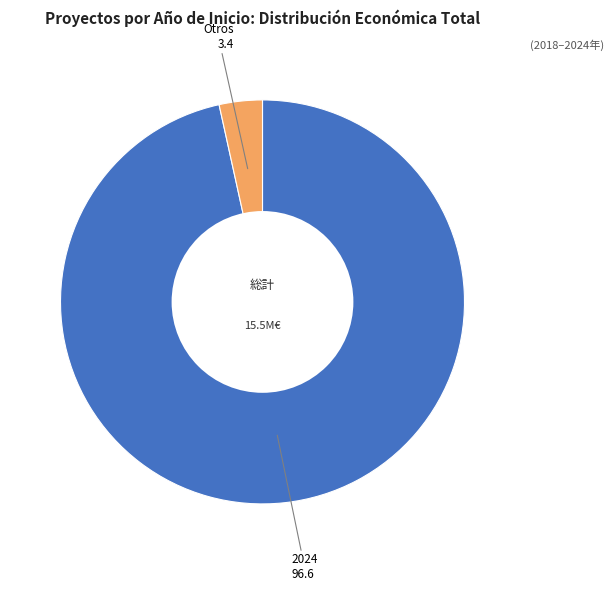

Is there any slice that represents more than half of the pie?

Yes